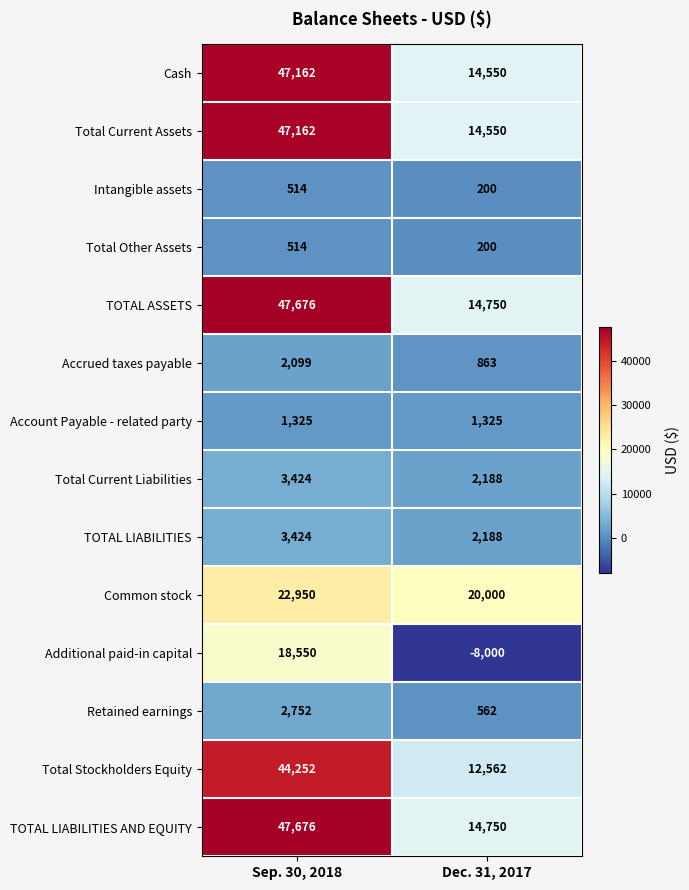

What is the difference between the Total Stockholders Equity values at Dec. 31, 2017 and Sep. 30, 2018?

31690